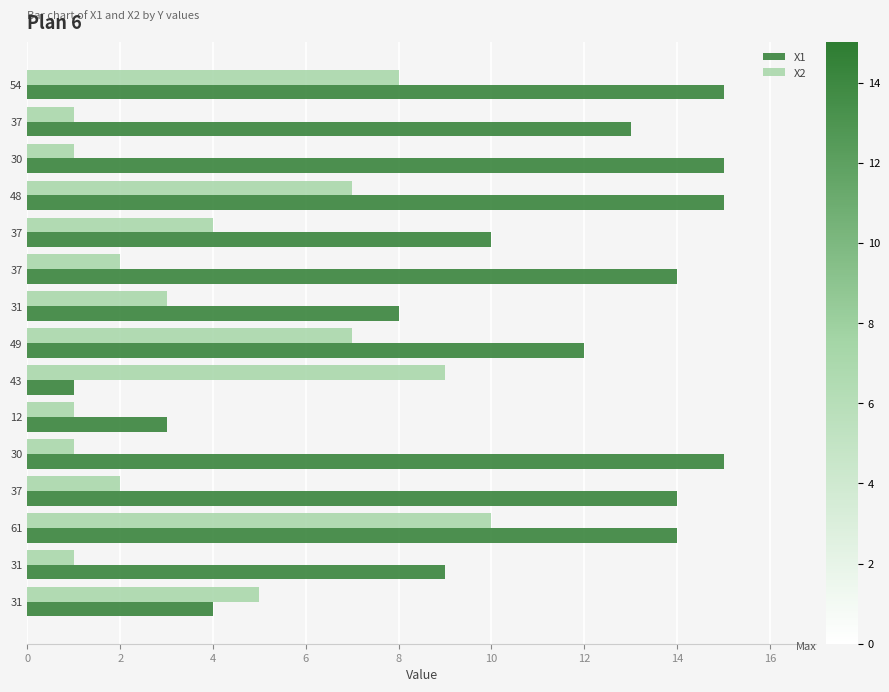

Count the number of data series in this chart.

2